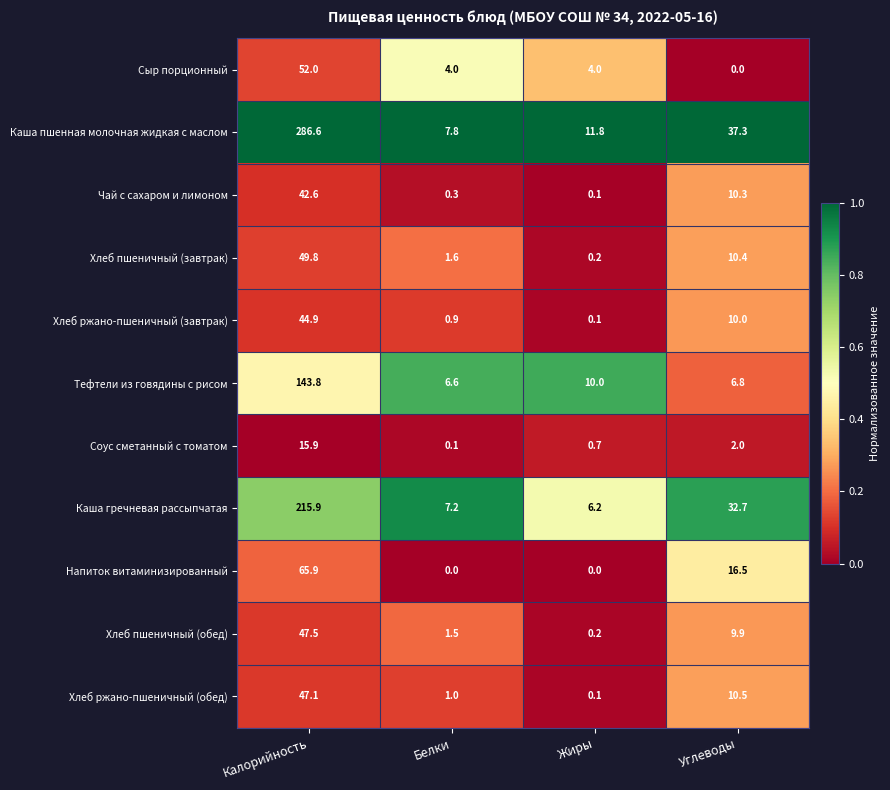

What is the total value across all series at Калорийность?

1012.0